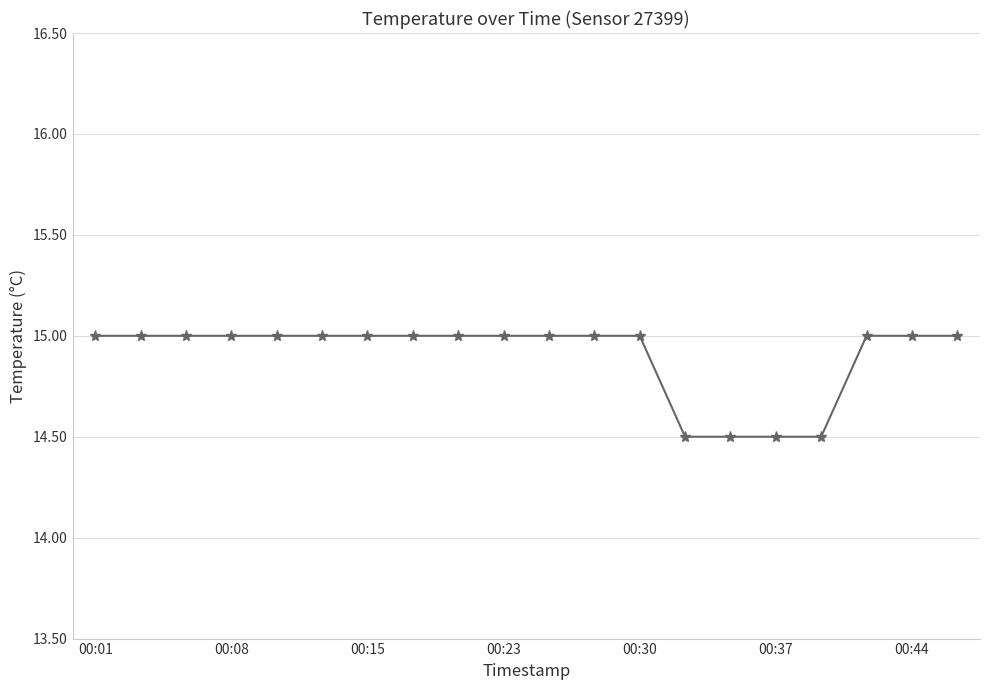

What is the average value?

14.9